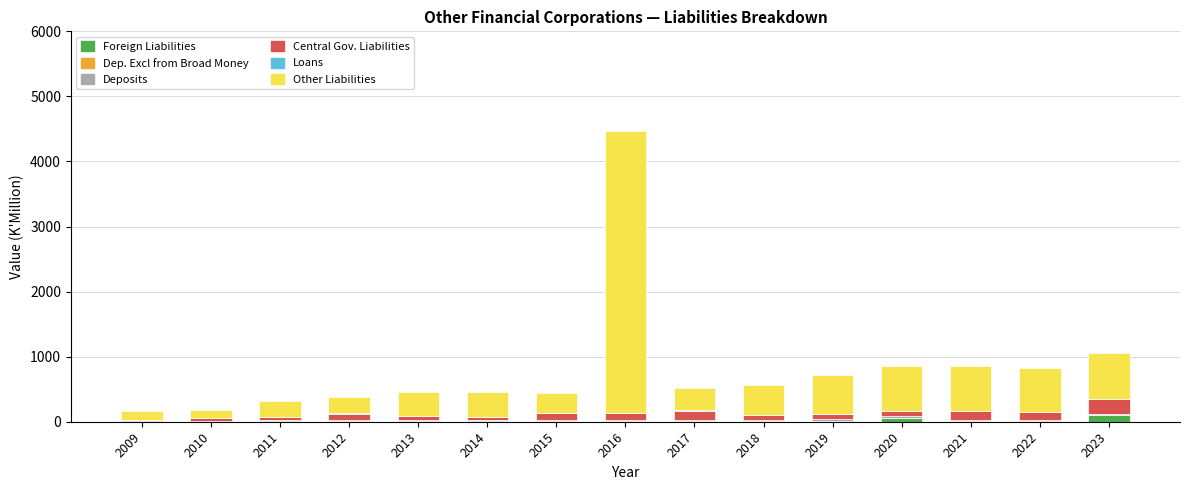

At which category is the sum across all series the highest?

2016